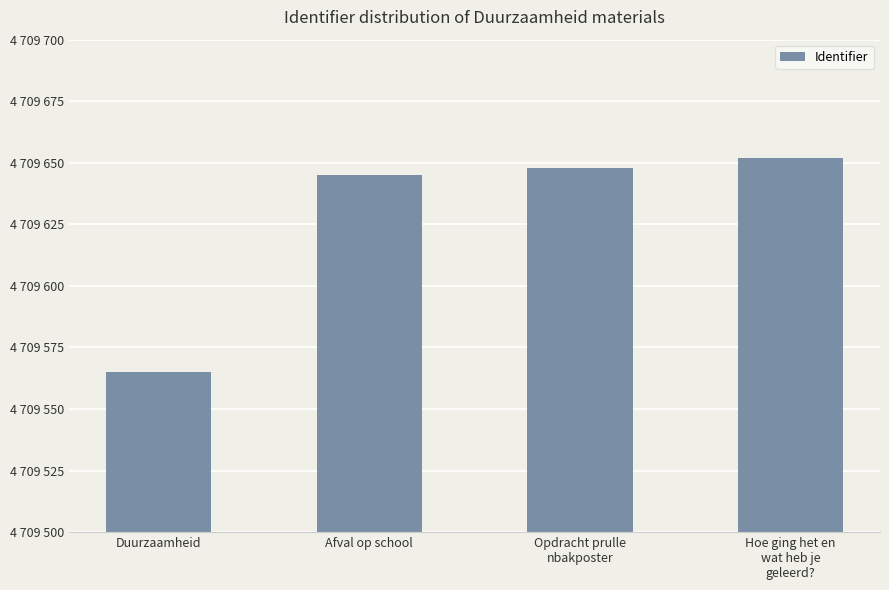

List the labels in order of value, smallest first.

Duurzaamheid, Afval op school, Opdracht prulle
nbakposter, Hoe ging het en
wat heb je
geleerd?